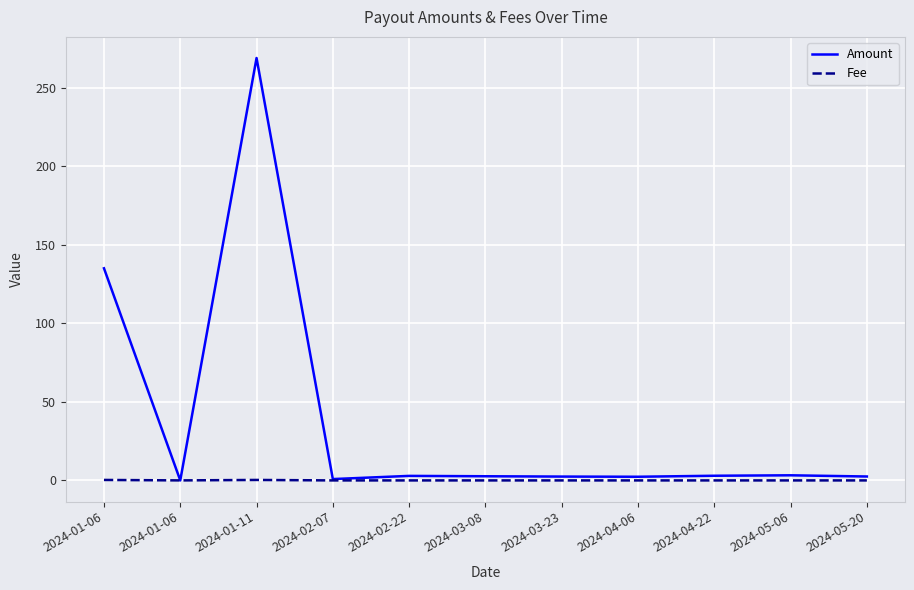

Which category has the highest value across all series?

2024-01-11